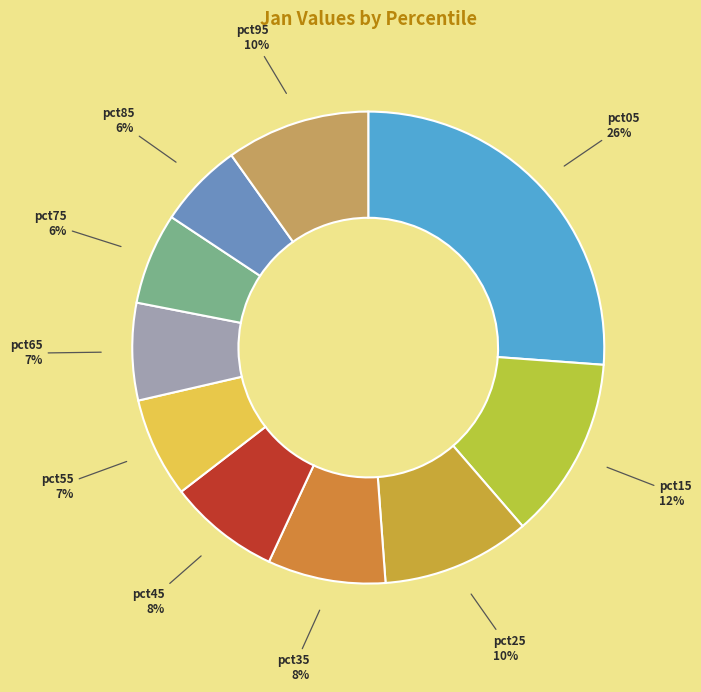

To the nearest percent, what is the difference between the largest and smallest slice percentages?

20%